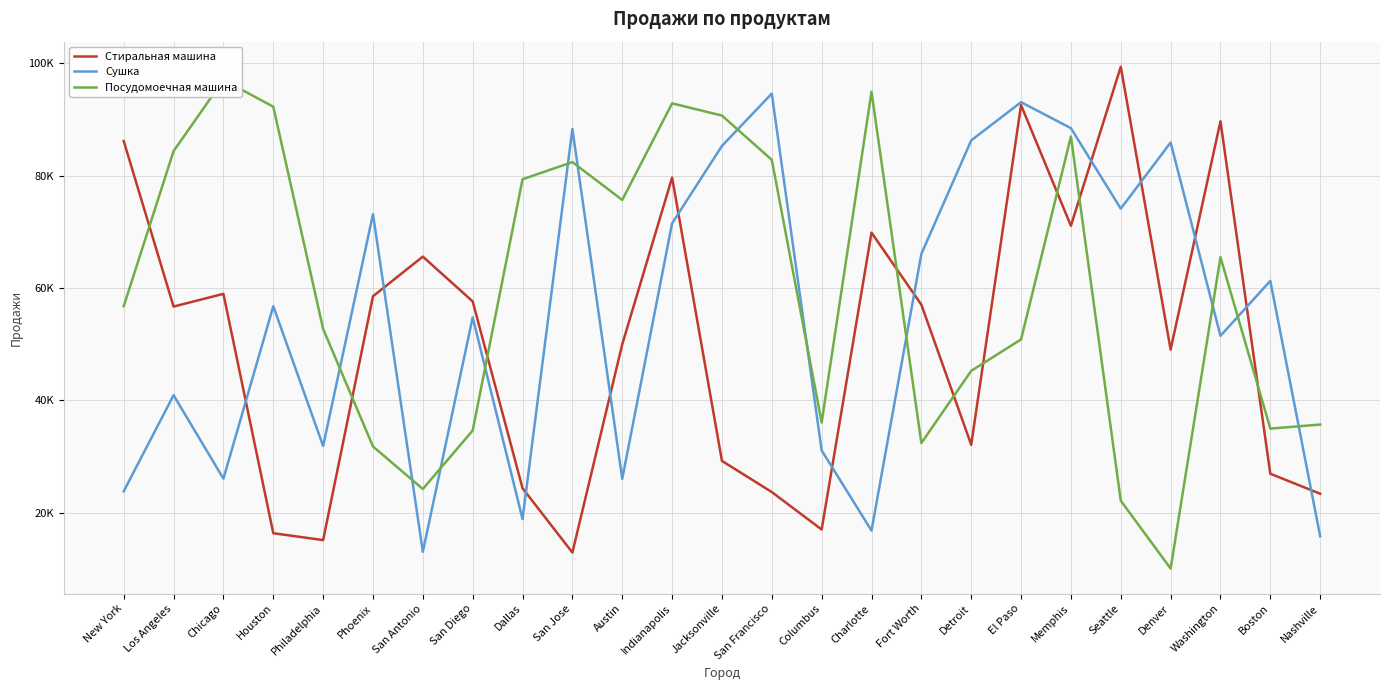

Reading left to right, extract all data points from this chart.

Стиральная машина: New York=86197	Los Angeles=56721	Chicago=58983	Houston=16361	Philadelphia=15136	Phoenix=58550	San Antonio=65614	San Diego=57635	Dallas=24372	San Jose=12918	Austin=49999	Indianapolis=79685	Jacksonville=29232	San Francisco=23692	Columbus=17017	Charlotte=69884	Fort Worth=57055	Detroit=32105	El Paso=92590	Memphis=71100	Seattle=99420	Denver=49052	Washington=89713	Boston=26953	Nashville=23391
Сушка: New York=23832	Los Angeles=40935	Chicago=26074	Houston=56776	Philadelphia=31895	Phoenix=73171	San Antonio=13054	San Diego=54808	Dallas=18876	San Jose=88348	Austin=26039	Indianapolis=71543	Jacksonville=85327	San Francisco=94638	Columbus=31102	Charlotte=16826	Fort Worth=66088	Detroit=86305	El Paso=93112	Memphis=88486	Seattle=74153	Denver=85934	Washington=51511	Boston=61295	Nashville=15824
Посудомоечная машина: New York=56786	Los Angeles=84400	Chicago=97083	Houston=92308	Philadelphia=52733	Phoenix=31809	San Antonio=24233	San Diego=34656	Dallas=79392	San Jose=82440	Austin=75706	Indianapolis=92899	Jacksonville=90732	San Francisco=82841	Columbus=36079	Charlotte=94969	Fort Worth=32421	Detroit=45270	El Paso=50875	Memphis=86999	Seattle=22151	Denver=10068	Washington=65512	Boston=34990	Nashville=35711